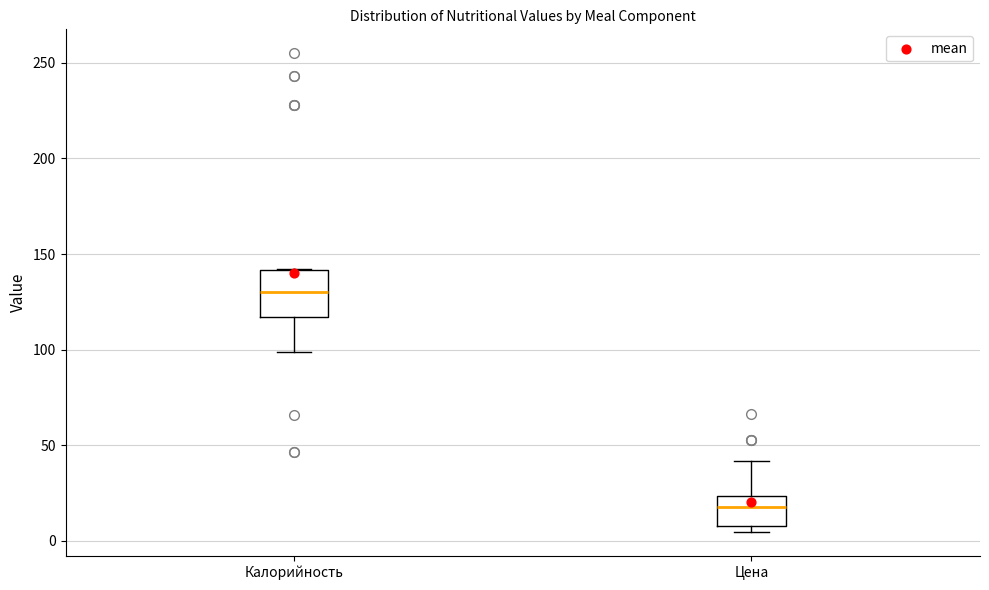

Reading left to right, transcribe this box plot: for each box, give where its median line is, the range the box spans, and where its two whiskers end, as read against the y-axis. The values are not printed on the chart, so give them approximately, as read against the axis.

Калорийность: median 130, box 115 to 140, whiskers 100 to 140
Цена: median 20, box 10 to 25, whiskers 5 to 40